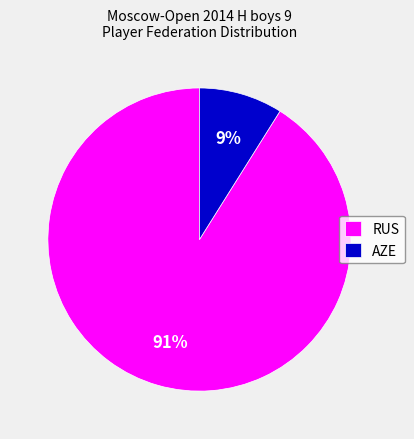

To the nearest percent, what is the average slice percentage?

50%